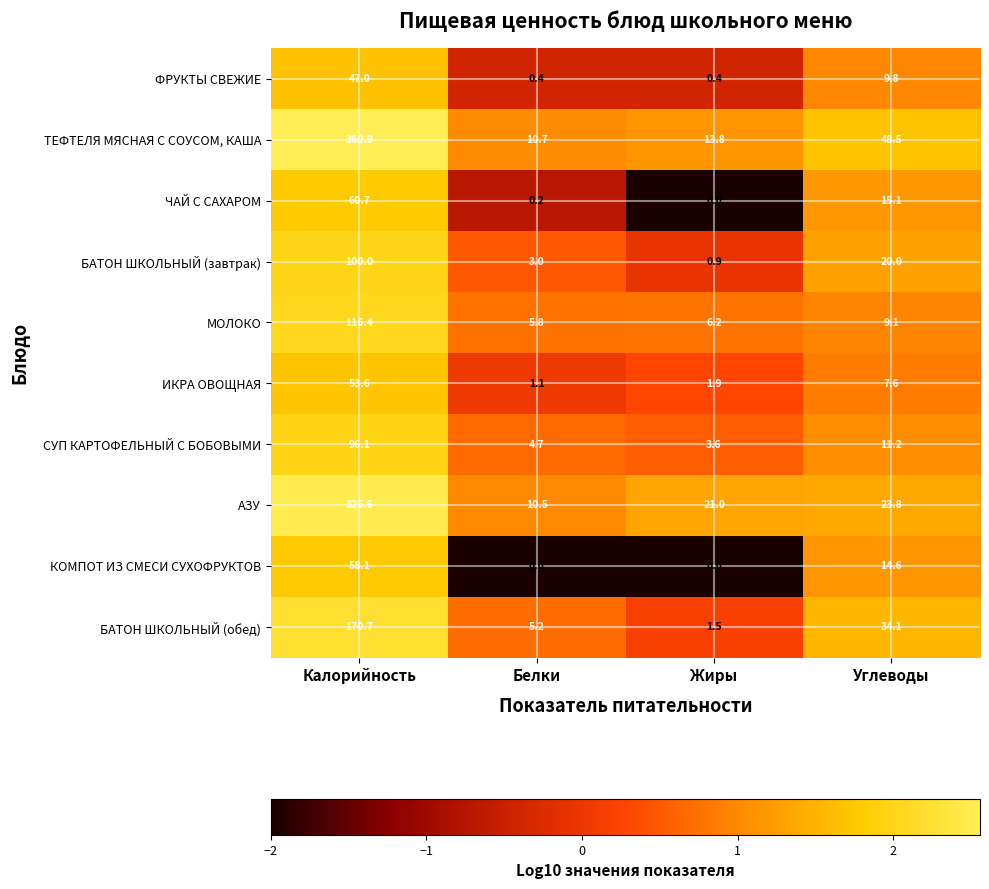

What is the approximate value of АЗУ at Калорийность?

326.6